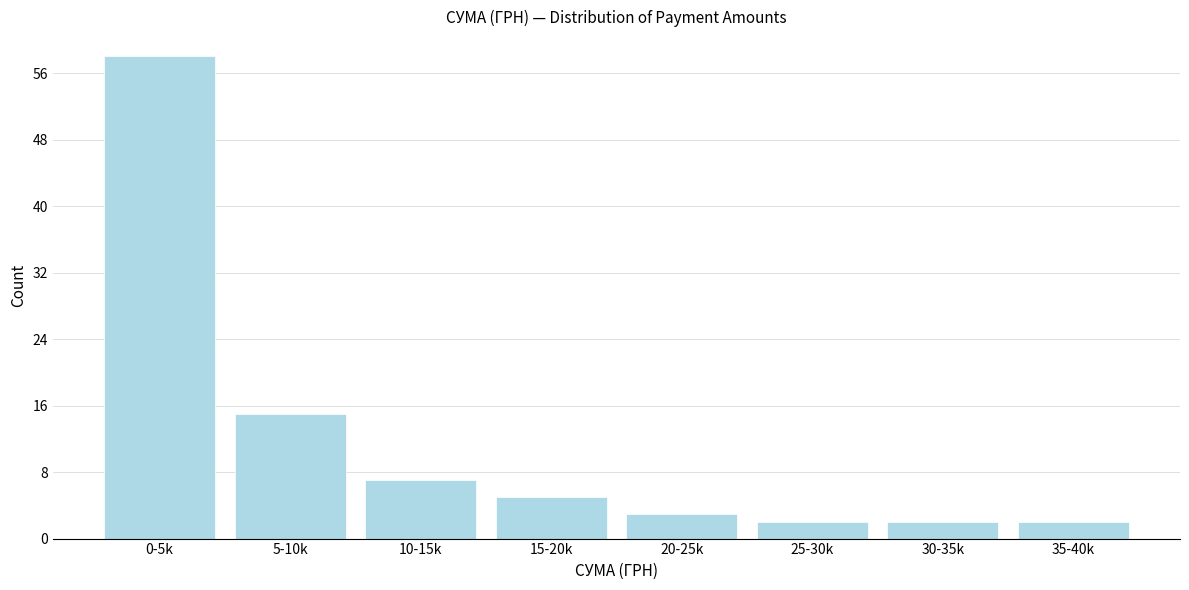

Reading left to right, extract all data points from this chart.

58	15	7	5	3	2	2	2